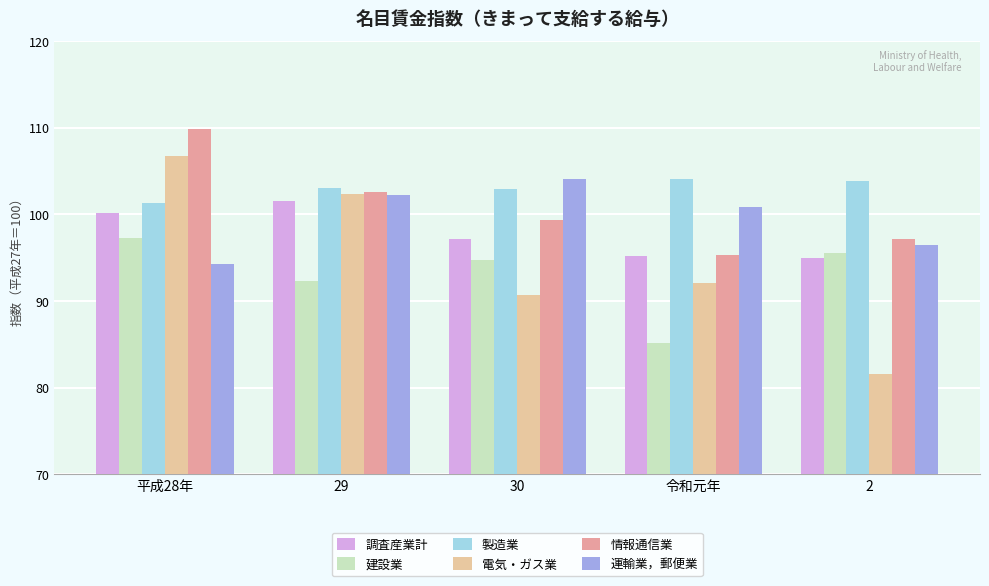

What is the total value across all series at 29?

604.0